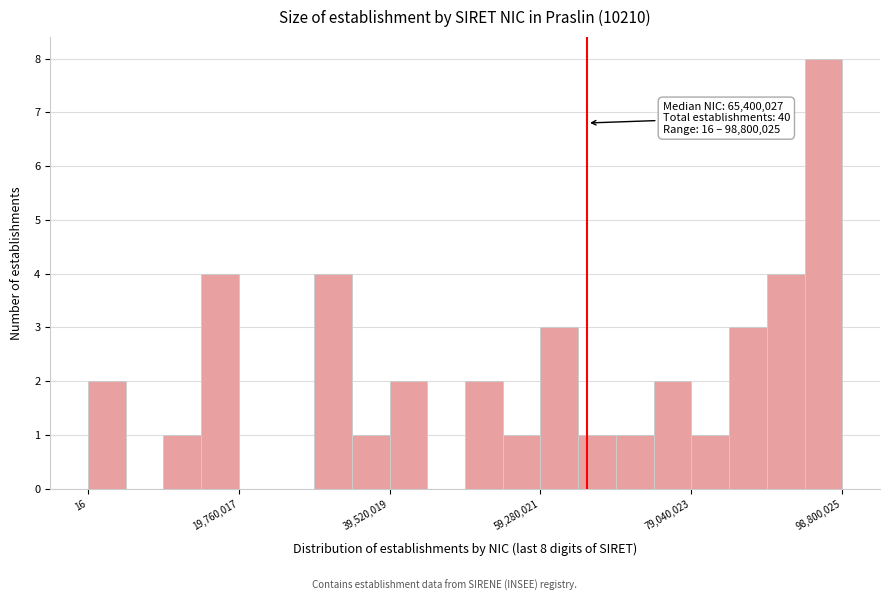

Around what value on the x-axis is the tallest bar? Give the approximate position of its centre, as read against the axis.

96000000